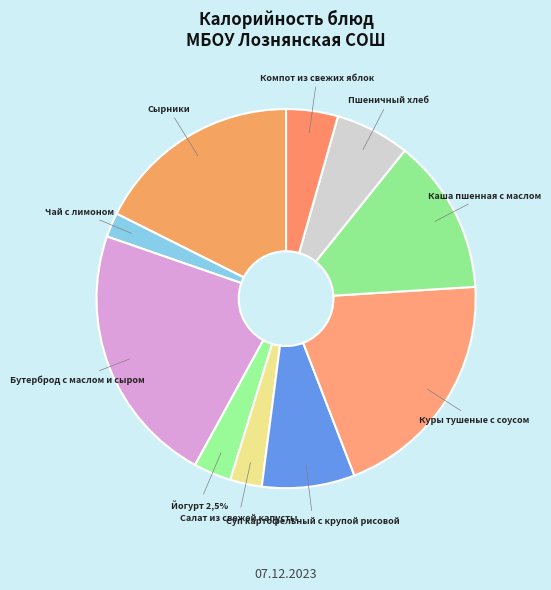

Count the number of slices in the pie.

10